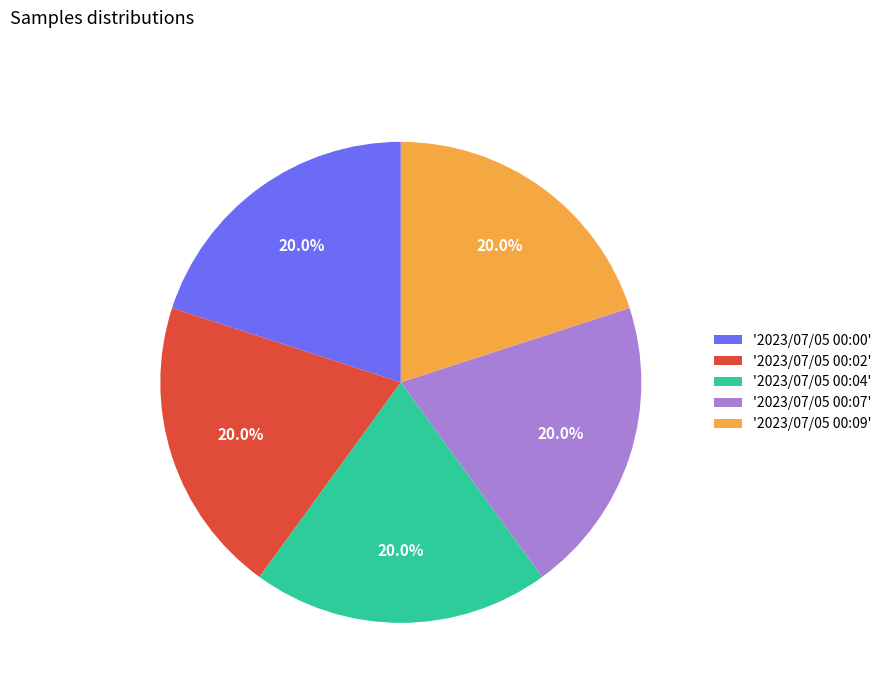

Is there any slice that represents more than half of the pie?

No